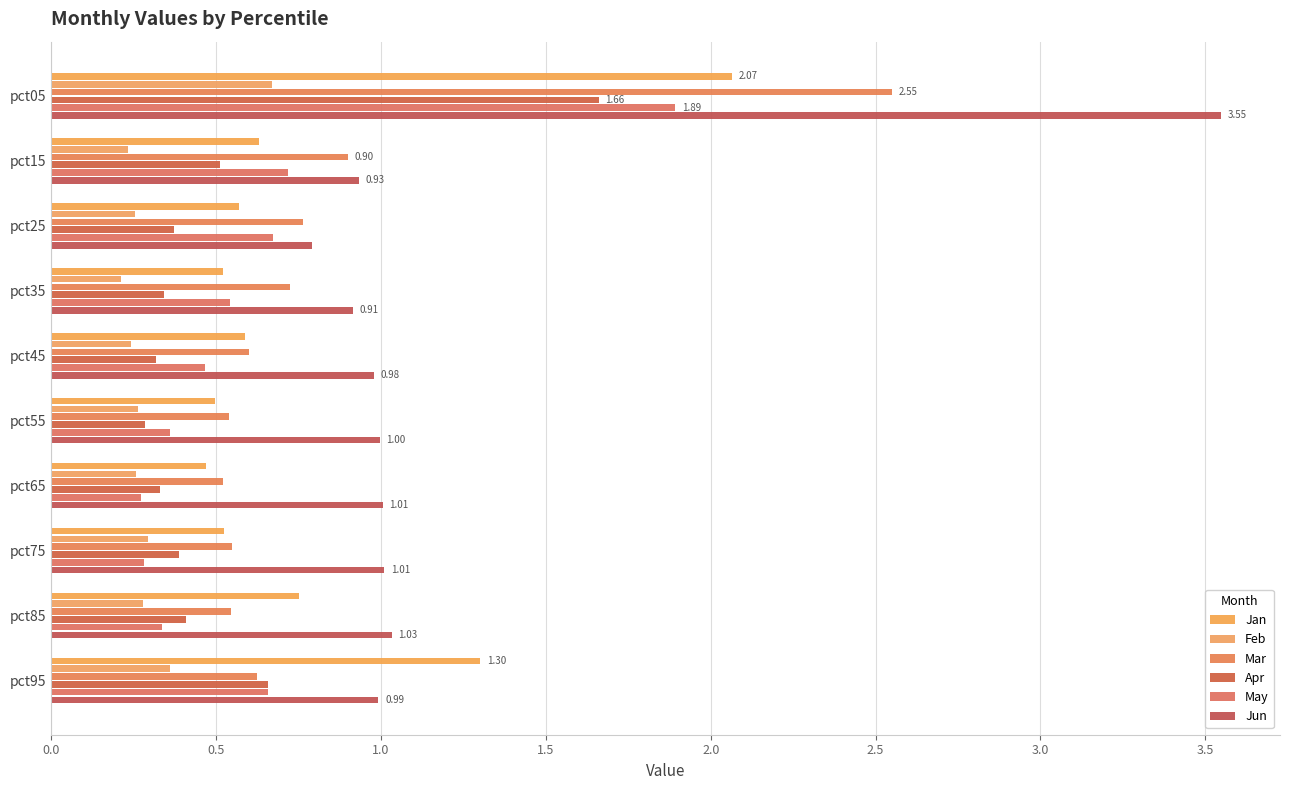

How many categories are shown in the chart?

10